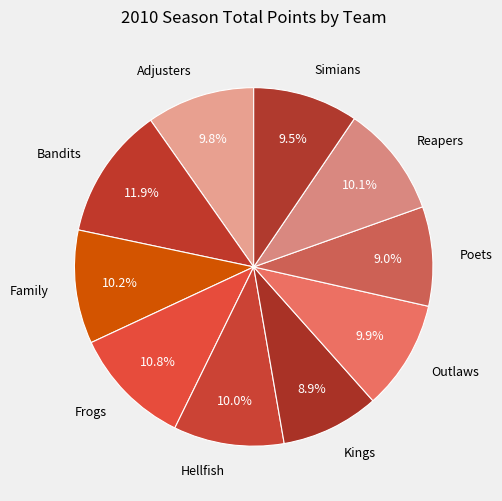

To the nearest percent, what percentage of the pie is Family?

10%